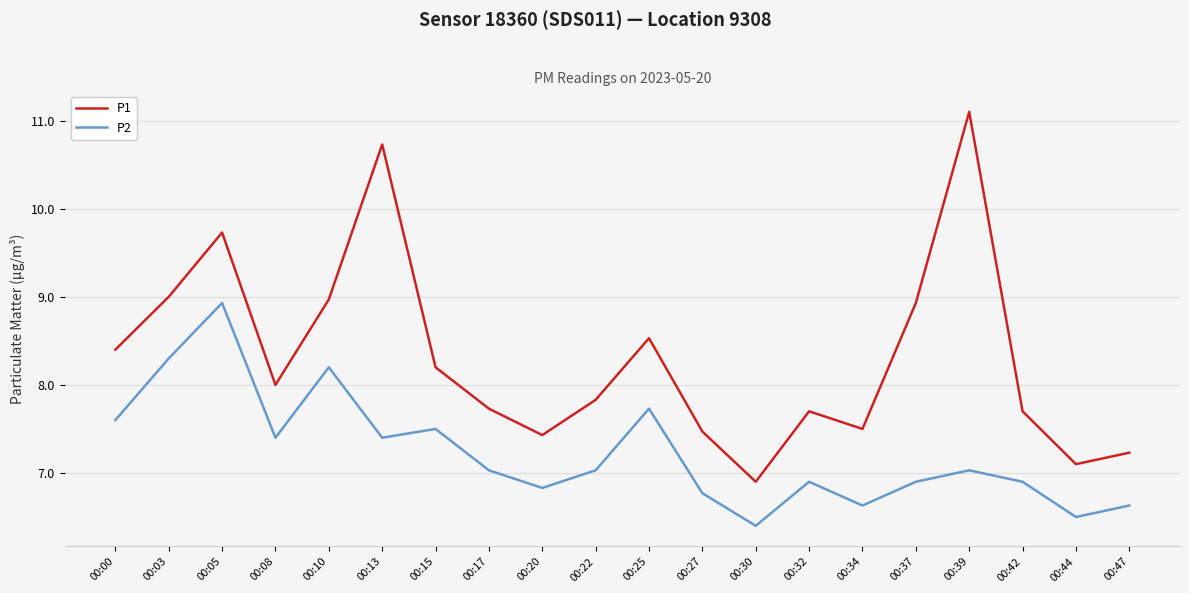

What is the sum of the P2 values at 00:10 and 00:22?

15.2